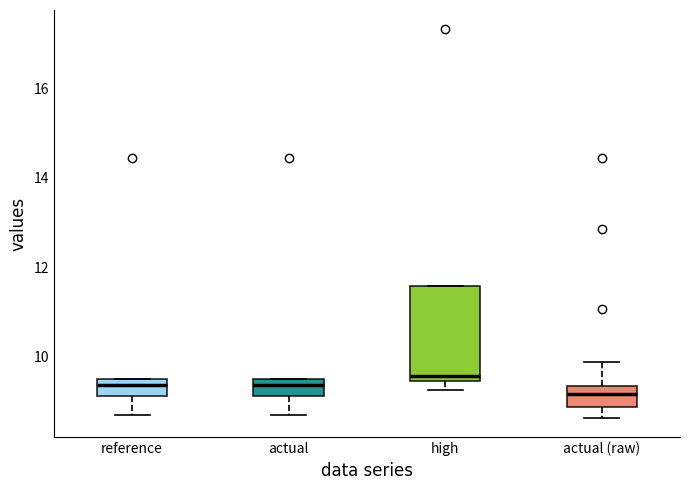

Where is the upper edge of the box for high on the y-axis? The values are not printed on the chart, so give them approximately, as read against the axis.

11.6